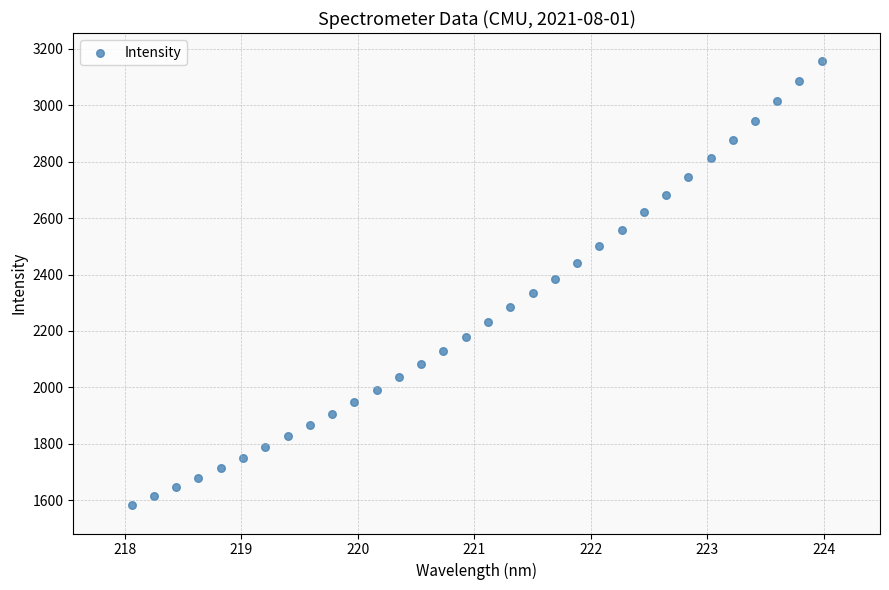

What is the range of X values (max minus min)?

5.9